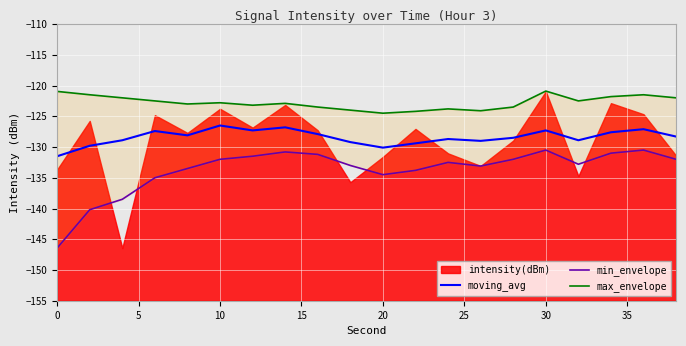

Reading left to right, extract all data points from this chart.

moving_avg: -131.5	-129.8	-128.9	-127.4	-128.1	-126.5	-127.3	-126.8	-127.9	-129.2	-130.1	-129.4	-128.7	-129.0	-128.5	-127.3	-128.9	-127.6	-127.1	-128.3
min_envelope: -146.4	-140.2	-138.5	-135.0	-133.5	-132.0	-131.5	-130.8	-131.2	-133.0	-134.5	-133.8	-132.5	-133.1	-132.0	-130.5	-132.8	-131.0	-130.5	-132.0
max_envelope: -121.0	-121.5	-122.0	-122.5	-123.0	-122.8	-123.2	-122.9	-123.5	-124.0	-124.5	-124.2	-123.8	-124.1	-123.5	-120.9	-122.5	-121.8	-121.5	-122.0